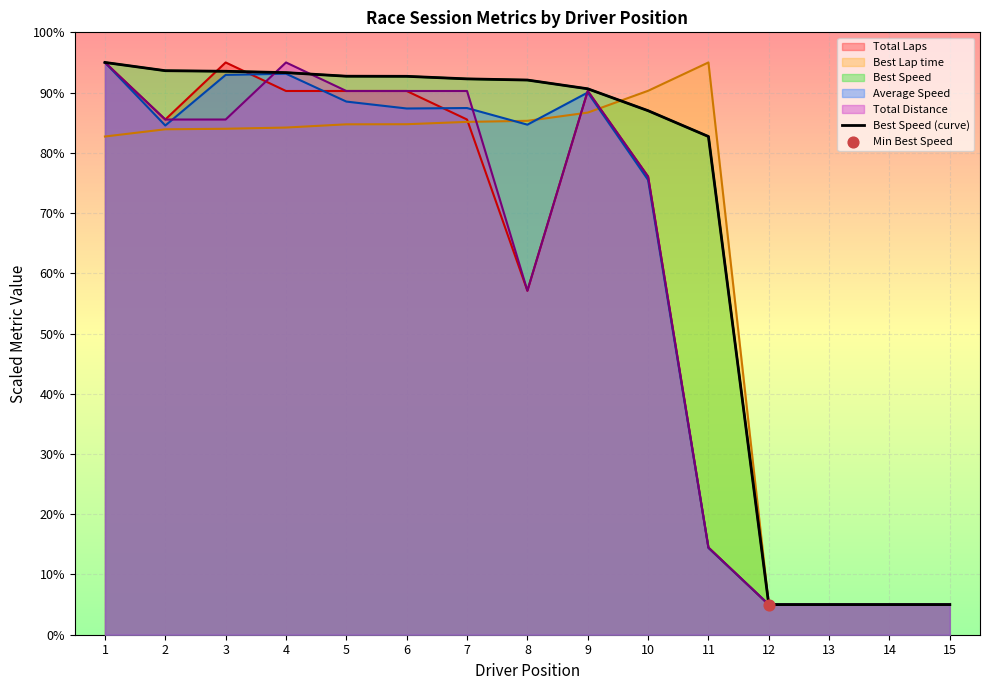

Between 1 and 5, which is larger?

1